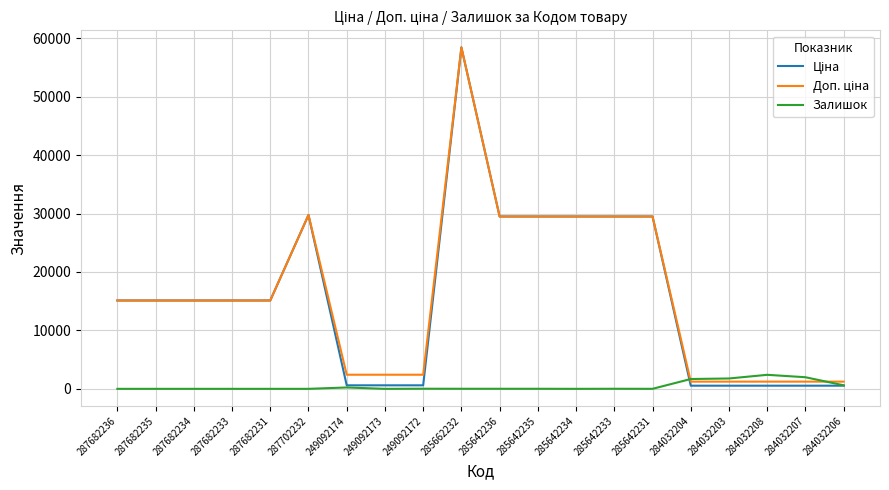

At which category is the sum across all series the highest?

285662232